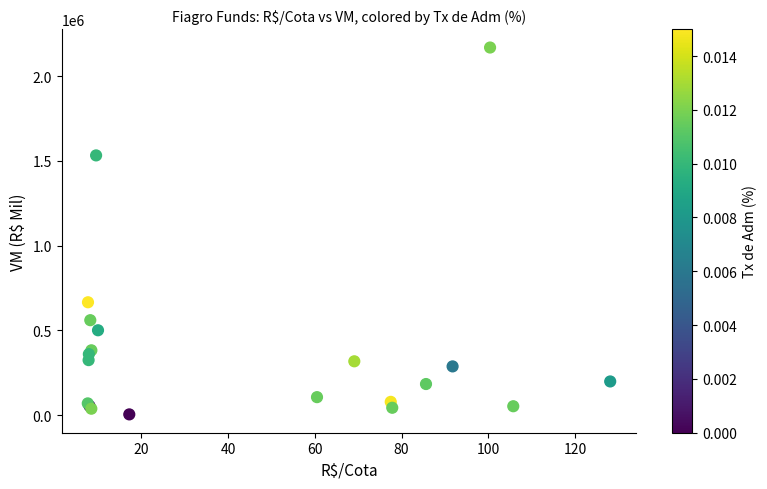

What Y value in the scatter plot is closest to 1086453?

665704.4